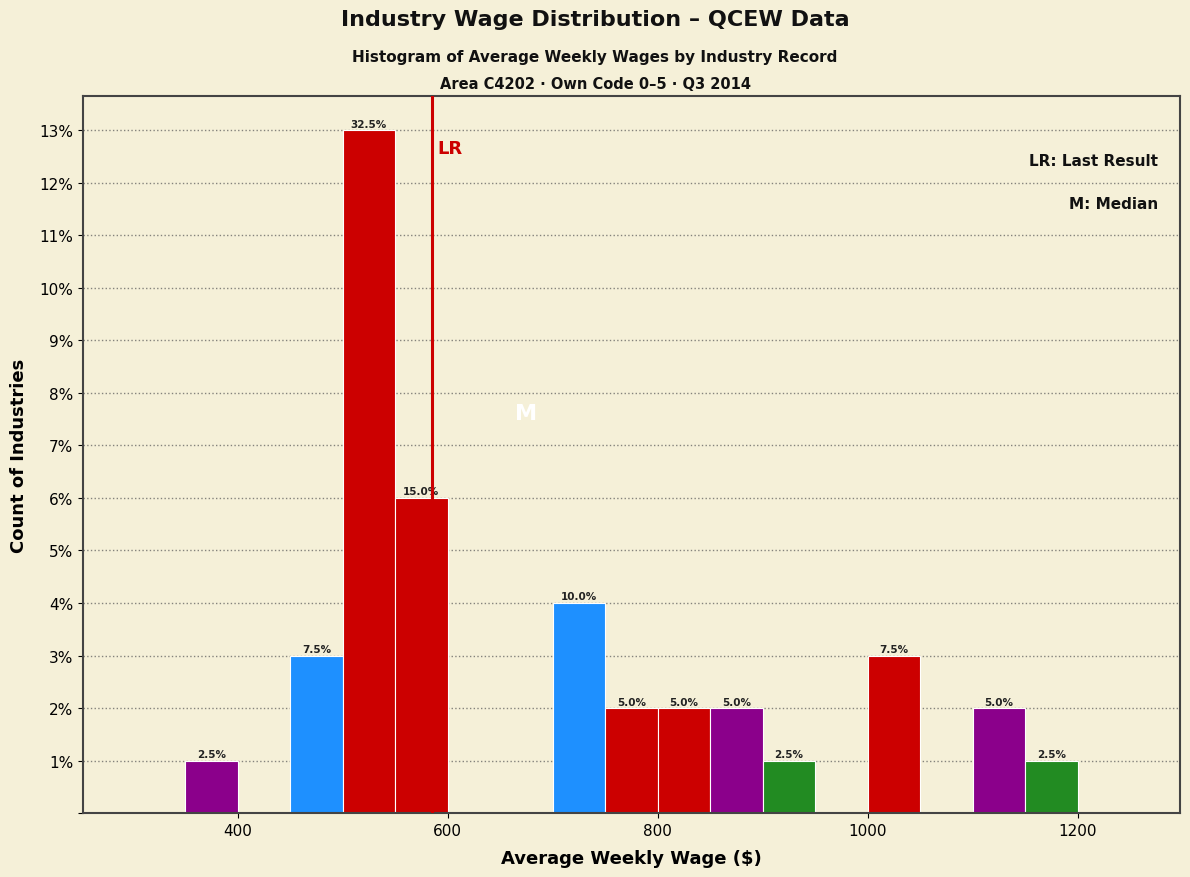

Around what value on the x-axis is the tallest bar? Give the approximate position of its centre, as read against the axis.

520